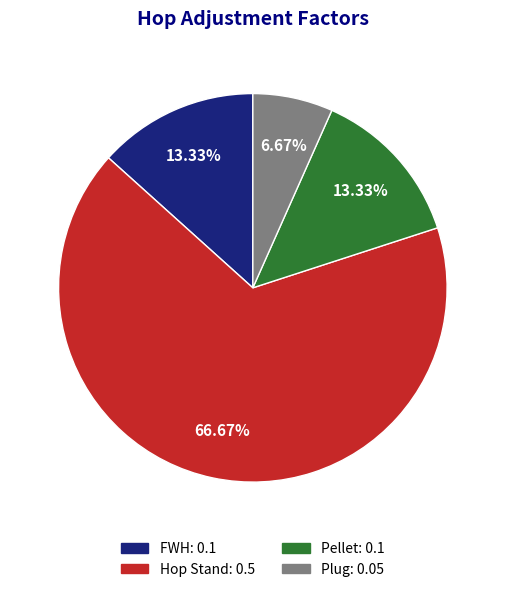

What percentage is the Plug slice, to the nearest percent?

7%